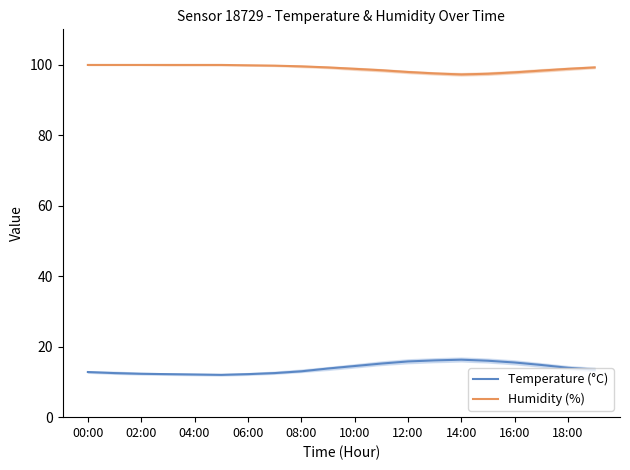

In Temperature, how many points are lower than both neighbors (excluding endpoints)?

1